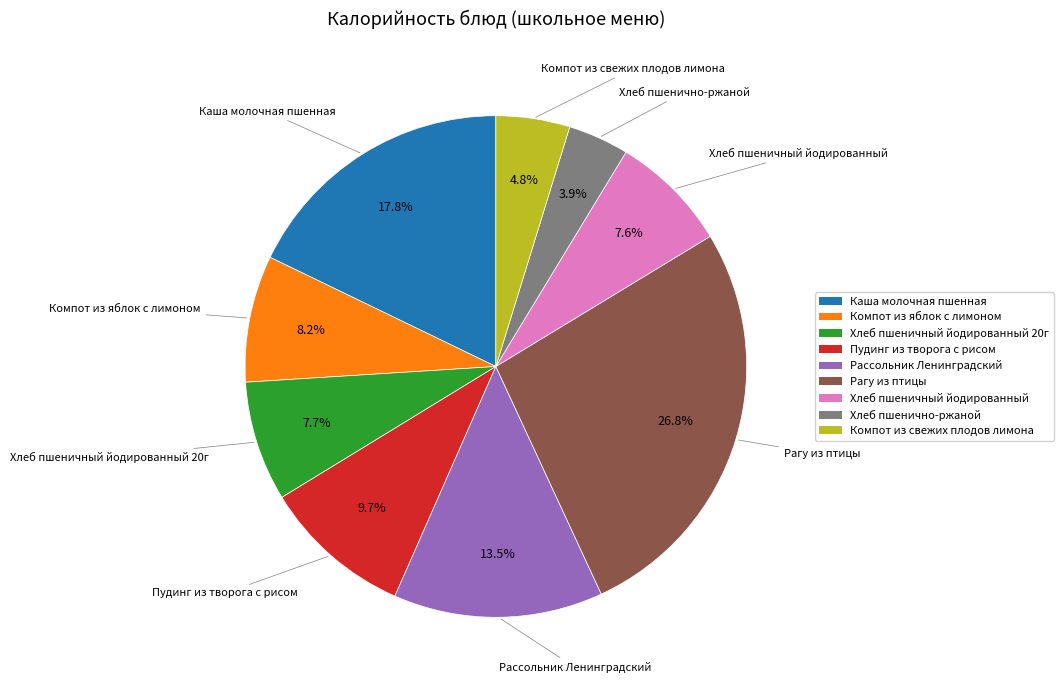

To the nearest percent, what portion does Хлеб пшеничный йодированный 20г represent?

8%